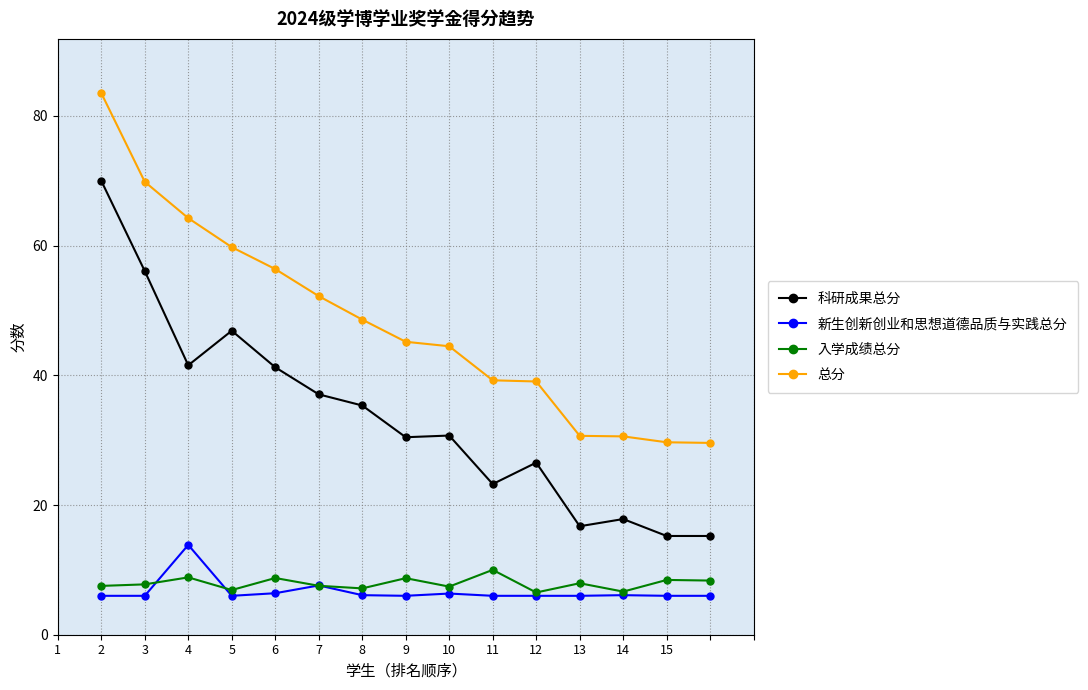

True or false: 科研成果总分 and 新生创新创业和思想道德品质与实践总分 cross at least once.

False